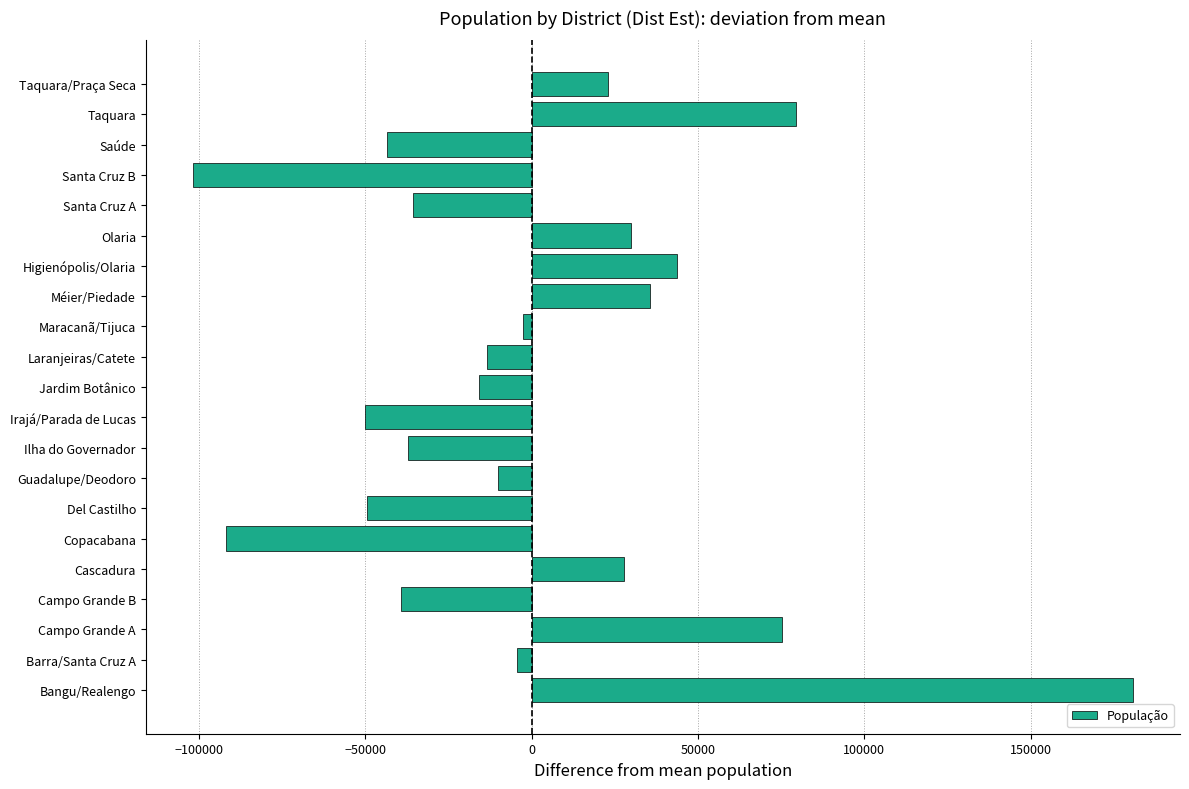

How many bars are there in total?

21